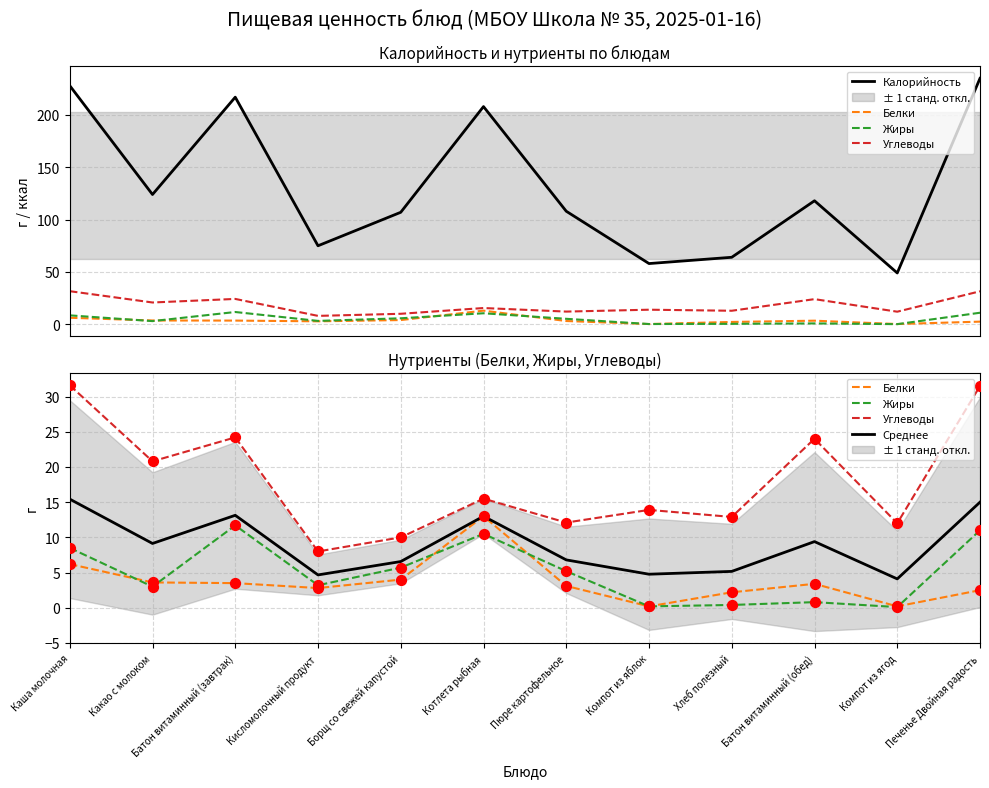

Which series has the largest total across all categories?

Калорийность